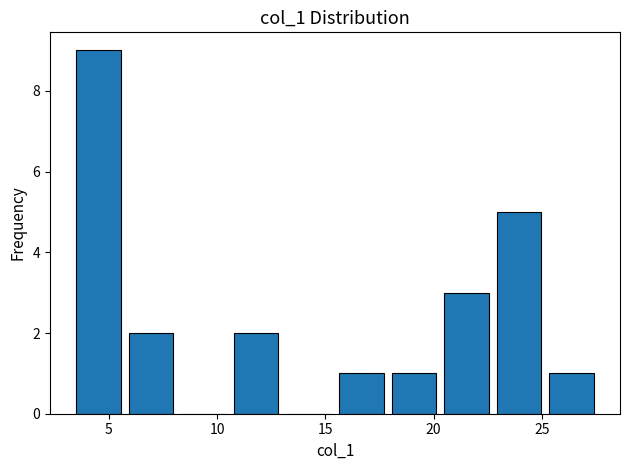

Reading left to right, list every bar in this chart as the range it spans on the x-axis followed by its height. Neither the bar edges nor the heights are printed on the chart, so give them approximately, as read against the axes.

3.5 to 5.5: 9
5.5 to 8.0: 2
8.0 to 10.5: 0
10.5 to 13.0: 2
13.0 to 15.5: 0
15.5 to 18.0: 1
18.0 to 20.5: 1
20.5 to 22.5: 3
22.5 to 25.0: 5
25.0 to 27.5: 1